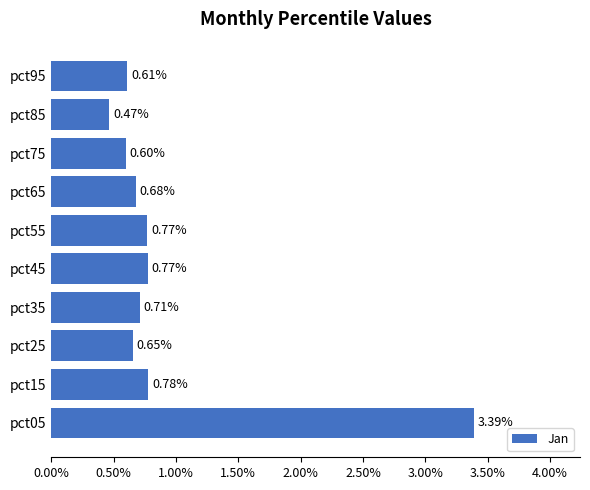

What is the sum of the values at pct85 and pct55?

1.2